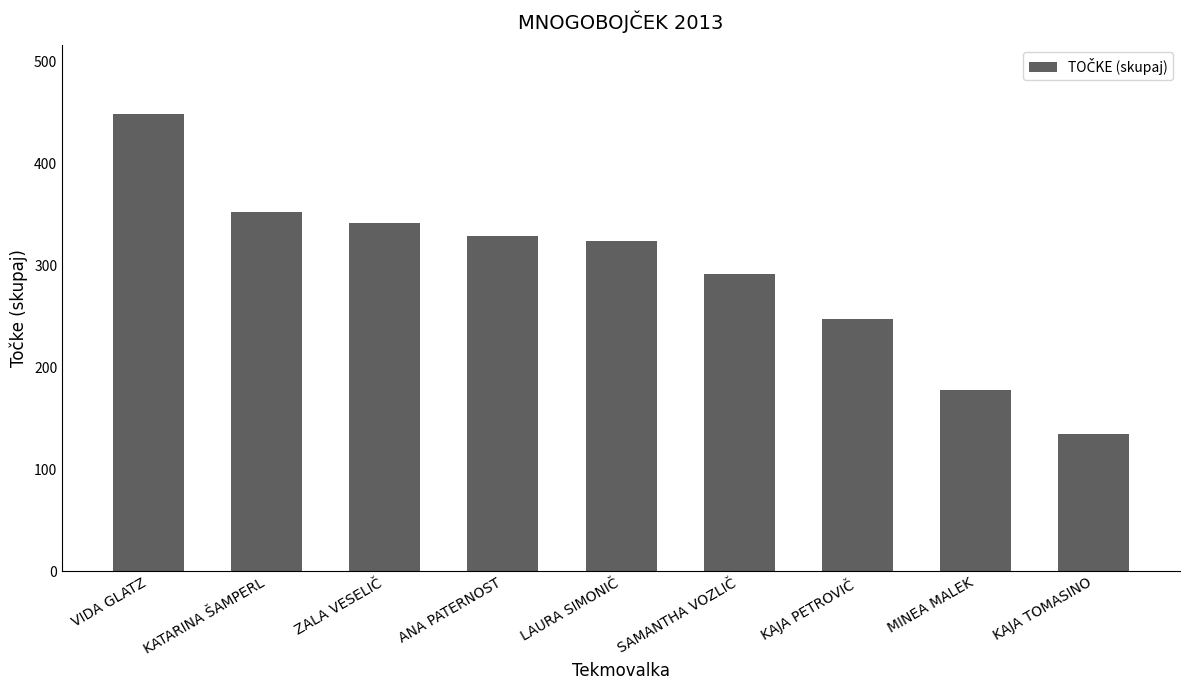

What is the label of the 6th bar from the right?

ANA PATERNOST